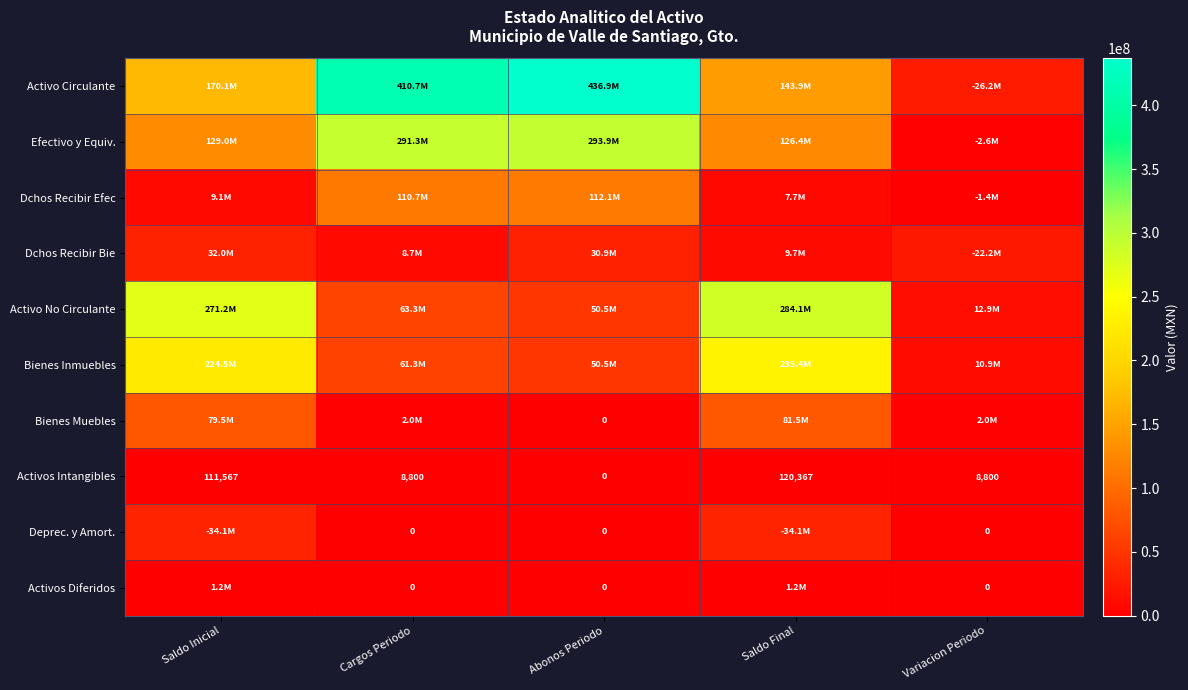

How many distinct data groups are displayed?

10